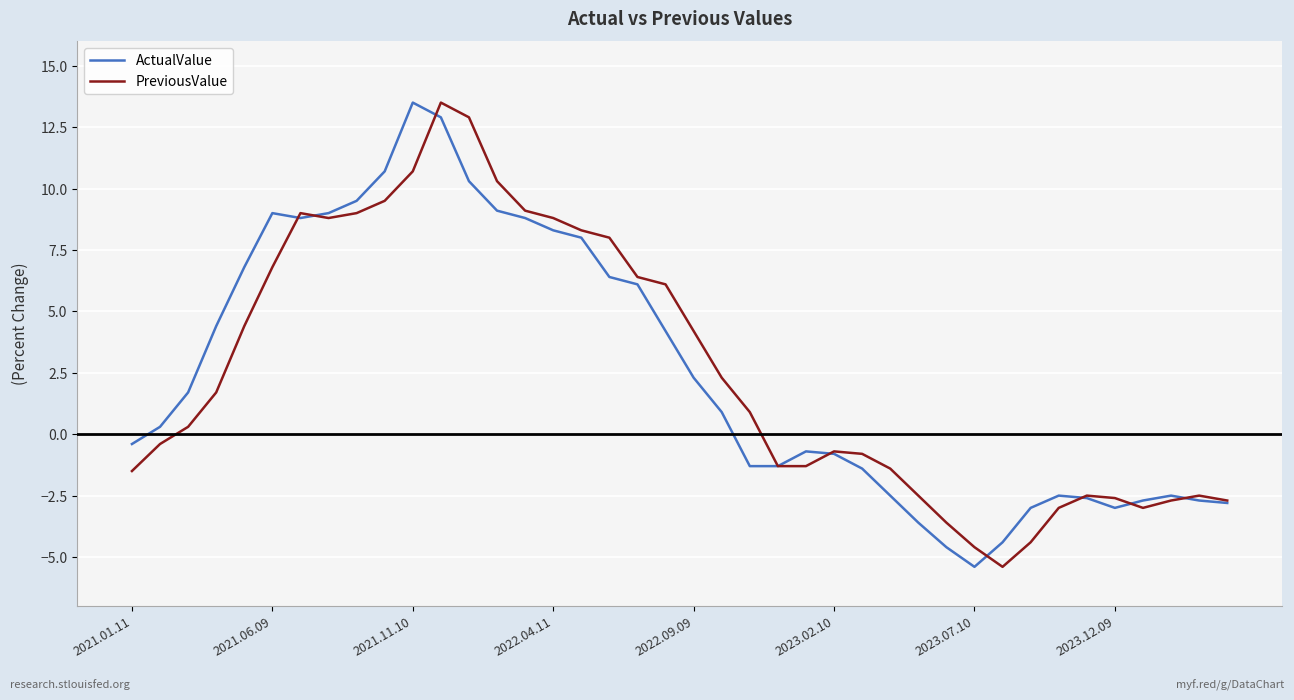

What is the lowest value of the PreviousValue series?

-5.4